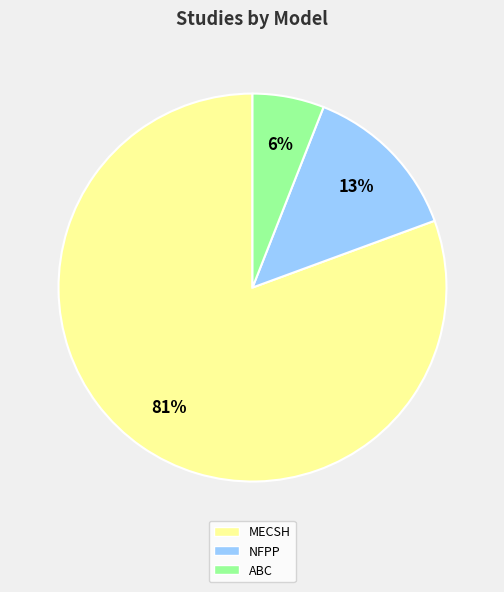

Is there any slice that represents more than half of the pie?

Yes